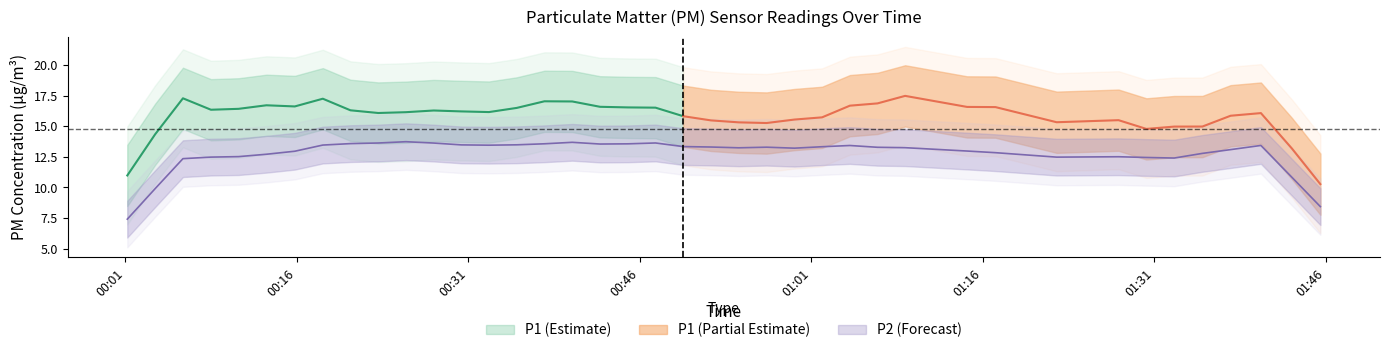

True or false: P2 has a value of 7.1 at 32.

False